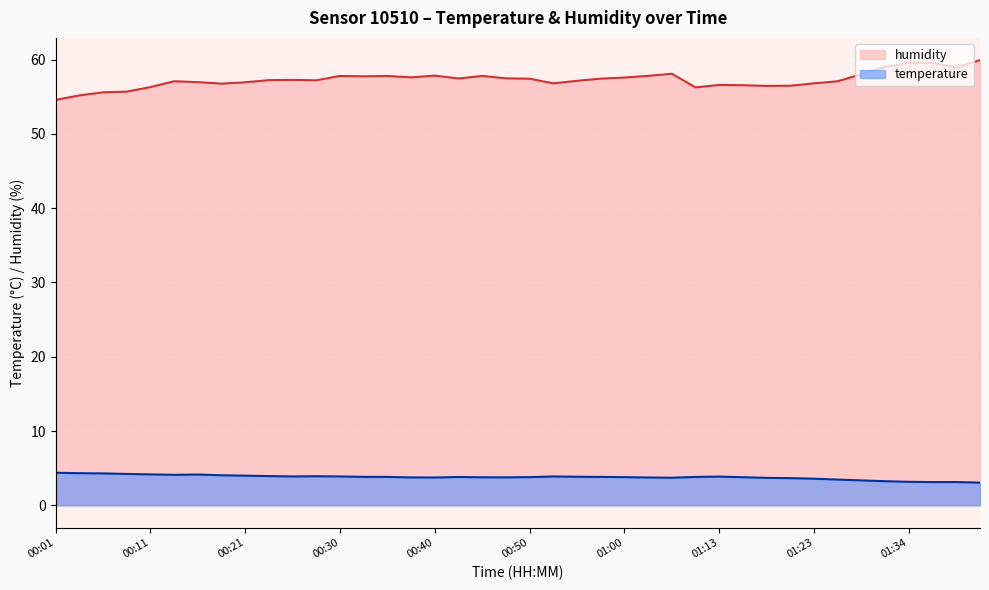

What is the value of the humidity point at the 31st from the left?

56.5